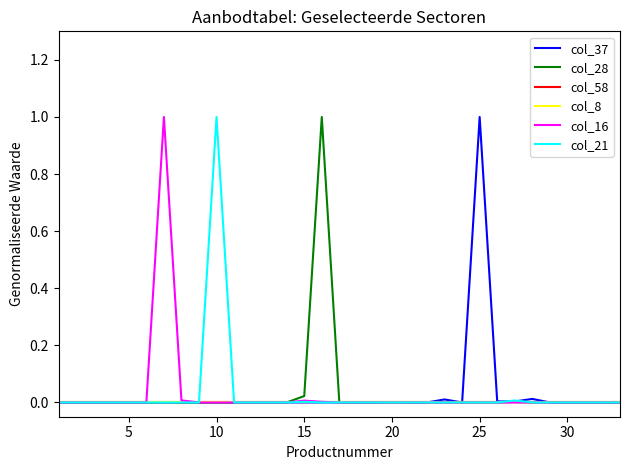

Which series has the largest range (max minus min)?

col_37